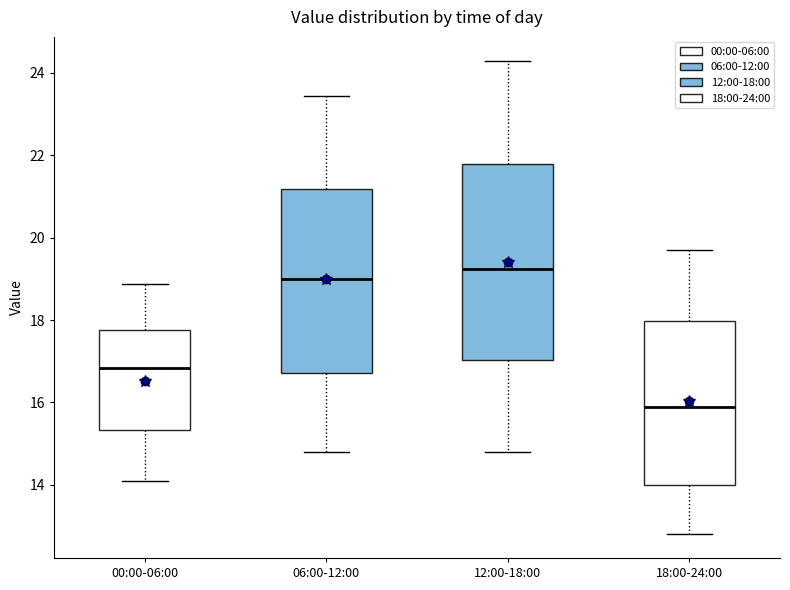

Which box has the lowest median line?

18:00-24:00